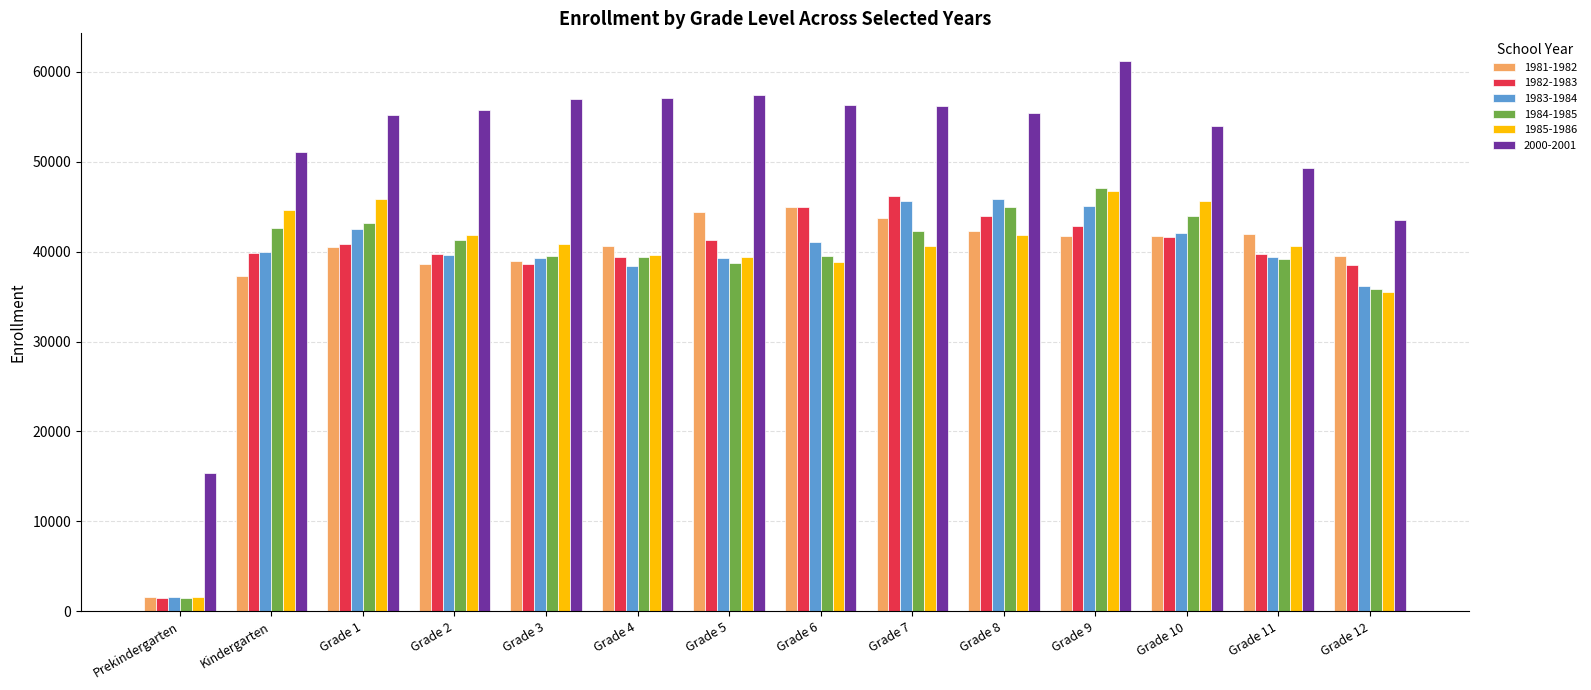

What are all the series names shown in the legend?

1981-1982, 1982-1983, 1983-1984, 1984-1985, 1985-1986, 2000-2001